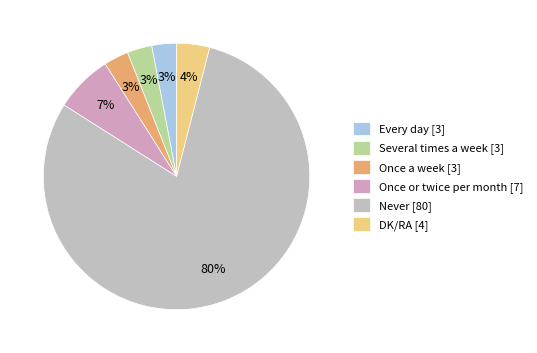

How many slices are in this pie chart?

6